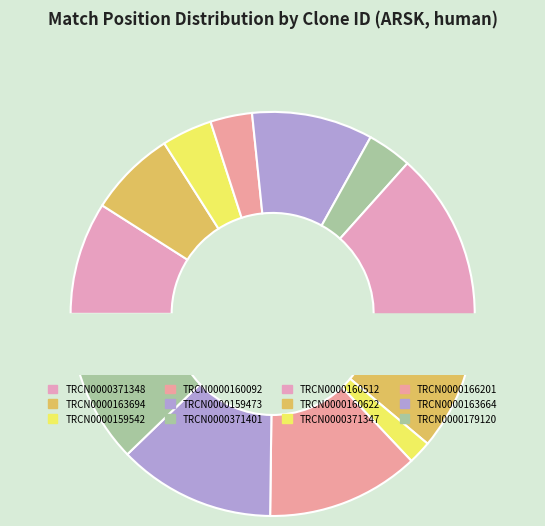

What percentage is NOT represented by TRCN0000160092?

96.7%